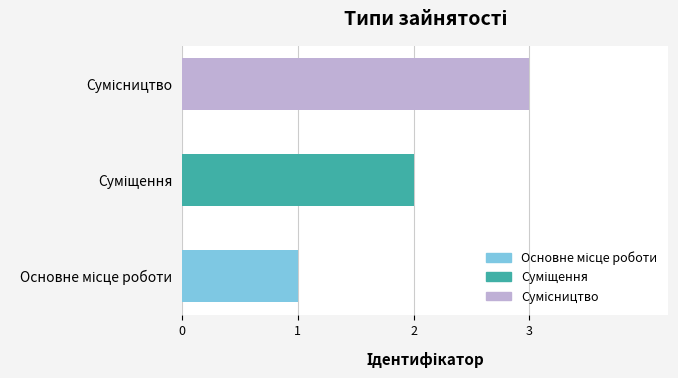

What is the maximum value shown in the chart?

3